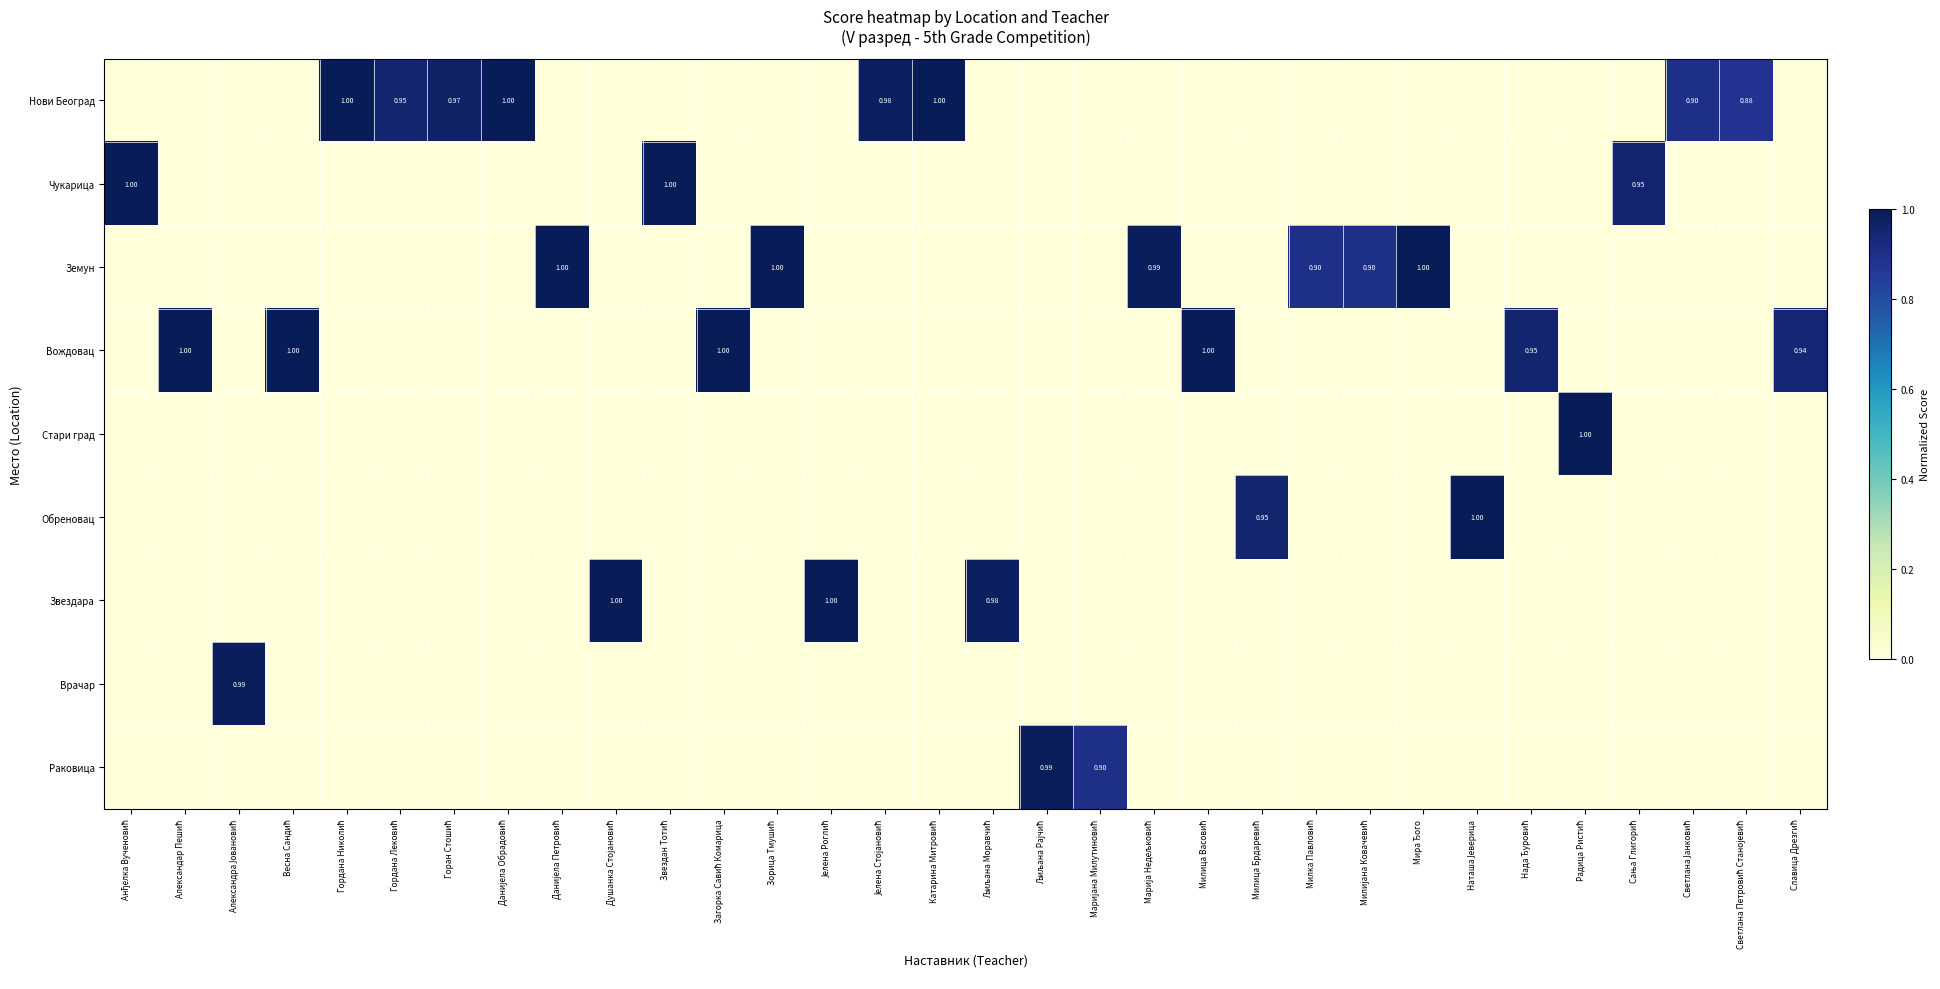

At how many categories does at least one series exceed 0?

32